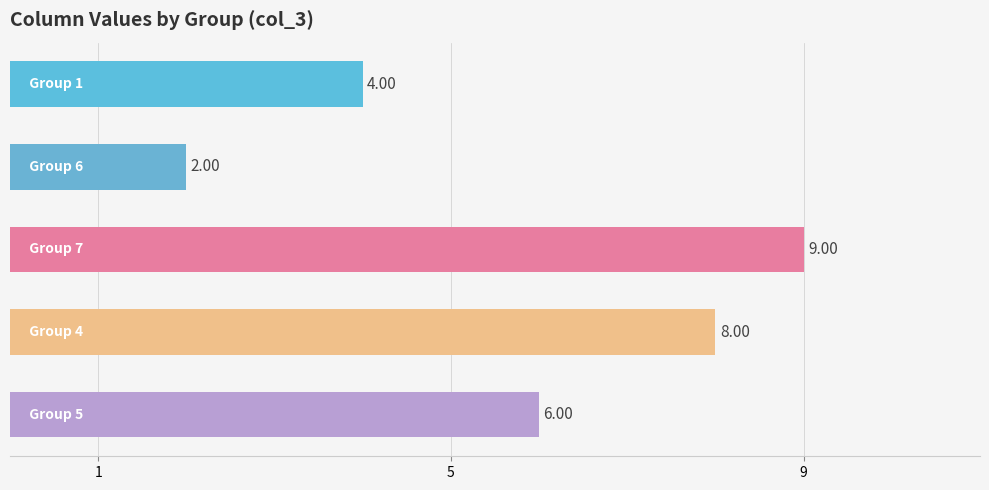

What is the greatest value displayed?

9